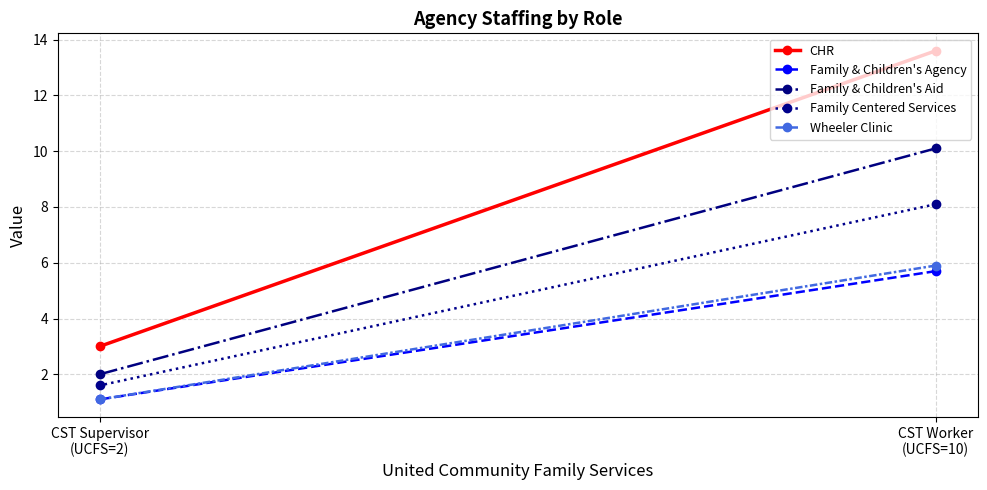

Which has a higher value, CST Supervisor
(UCFS=2) or CST Worker
(UCFS=10)?

CST Worker
(UCFS=10)